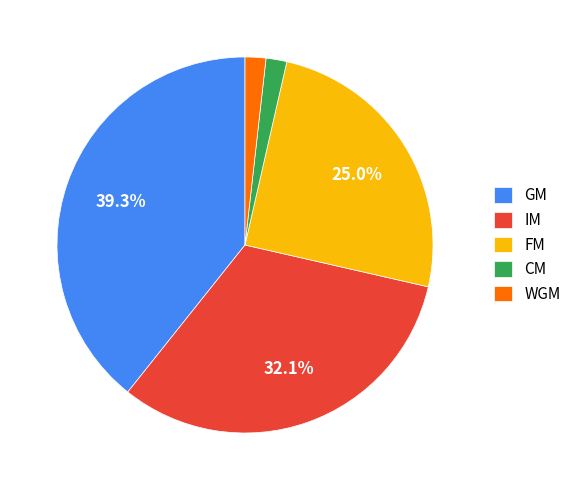

What percentage is the CM slice, to the nearest percent?

2%